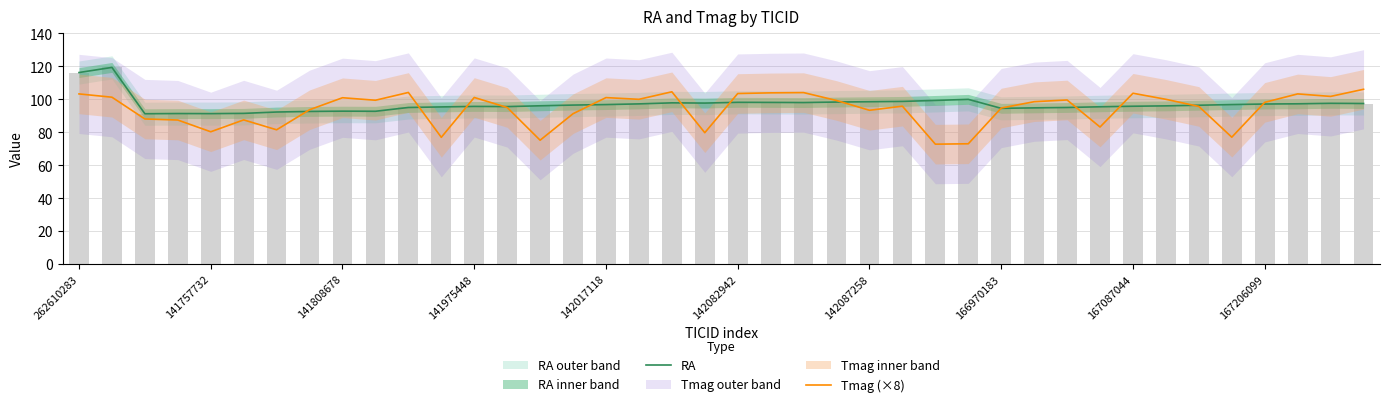

At which label does RA first exceed 96?

262610283